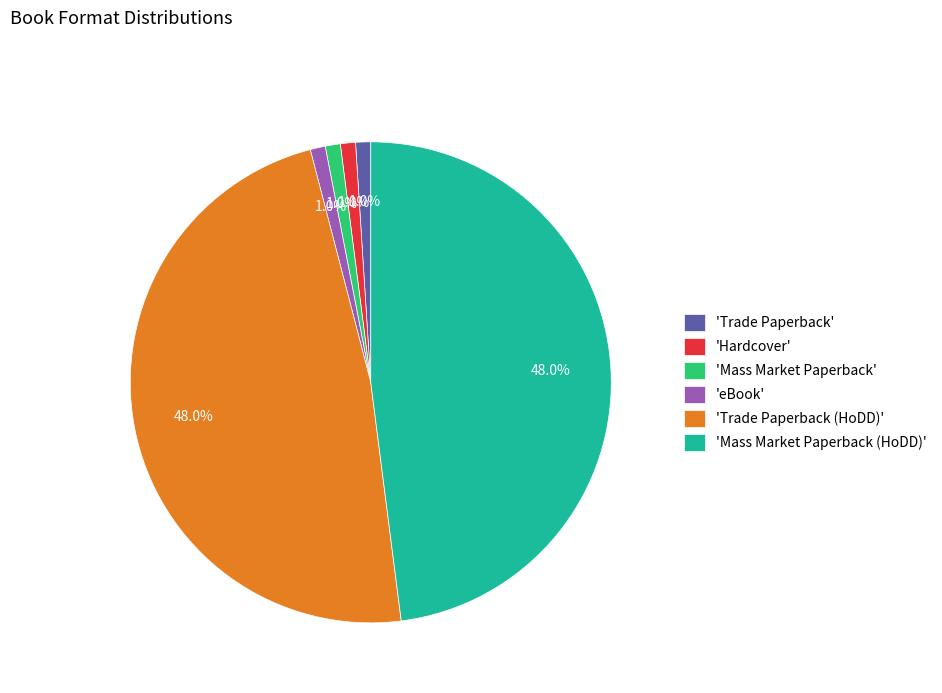

Is the sum of 'Mass Market Paperback (HoDD)' and 'Trade Paperback (HoDD)' greater than half?

Yes